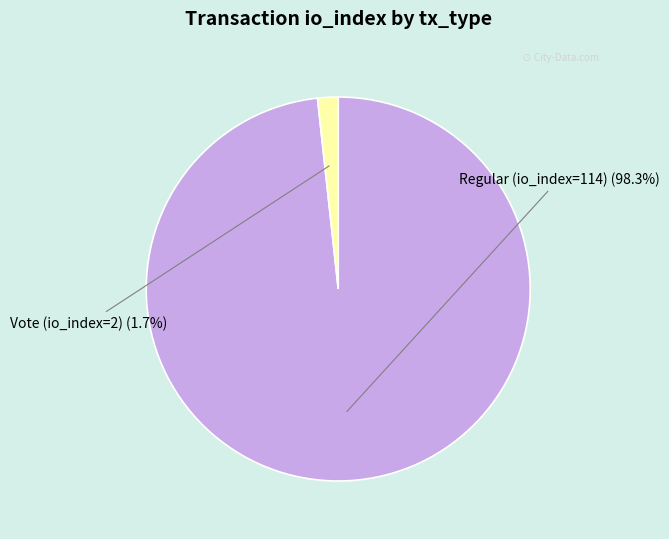

To the nearest percent, what is the difference between the Vote (io_index=2) and Regular (io_index=114) slice percentages?

97%